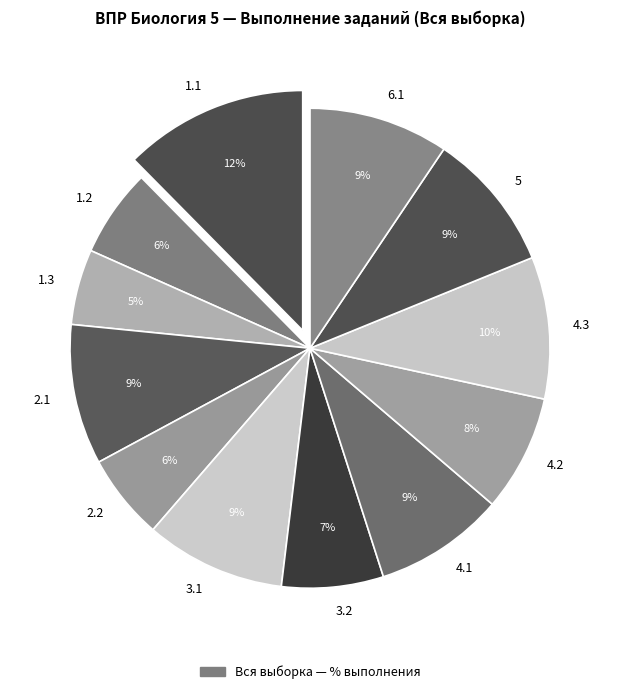

True or false: 1.3 accounts for 15% of the total.

False